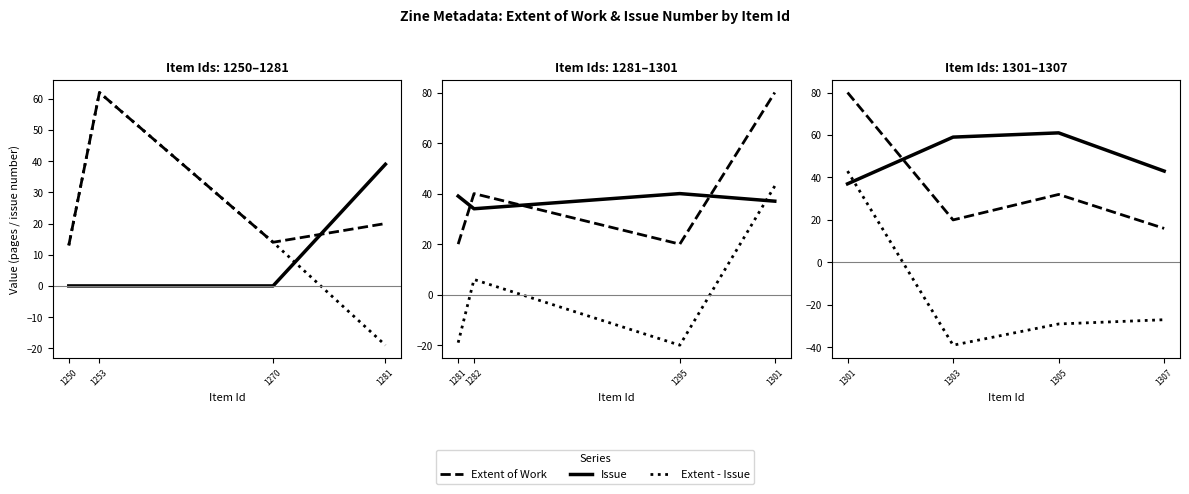

True or false: Extent - Issue has more than 2 interior local peaks.

False